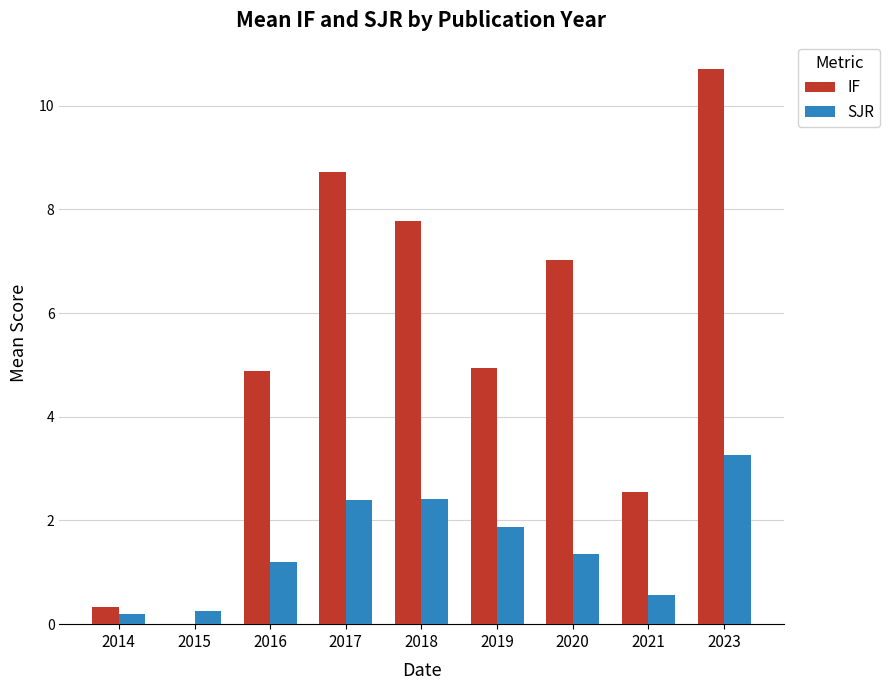

At which label does SJR first exceed 1?

2016